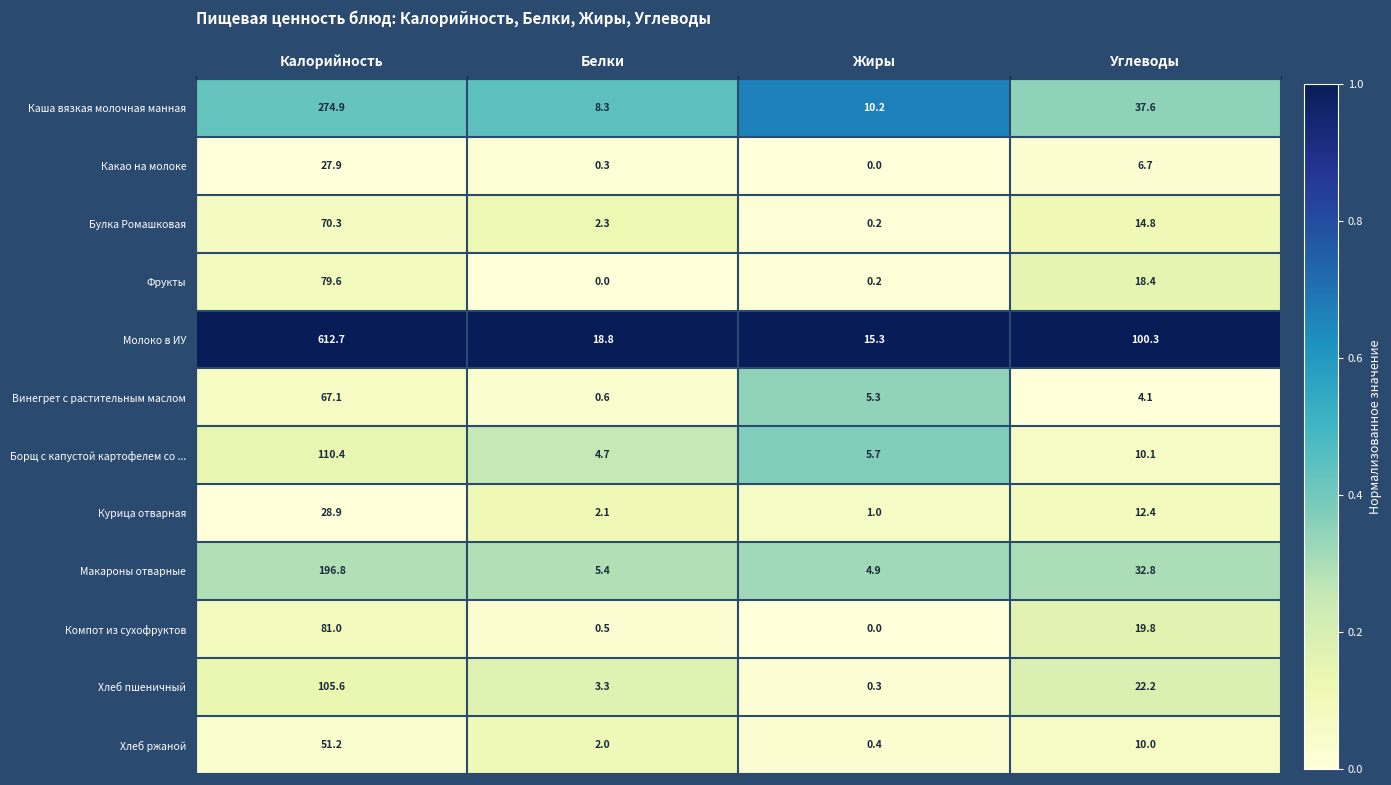

Which category has the highest value across all series?

Калорийность